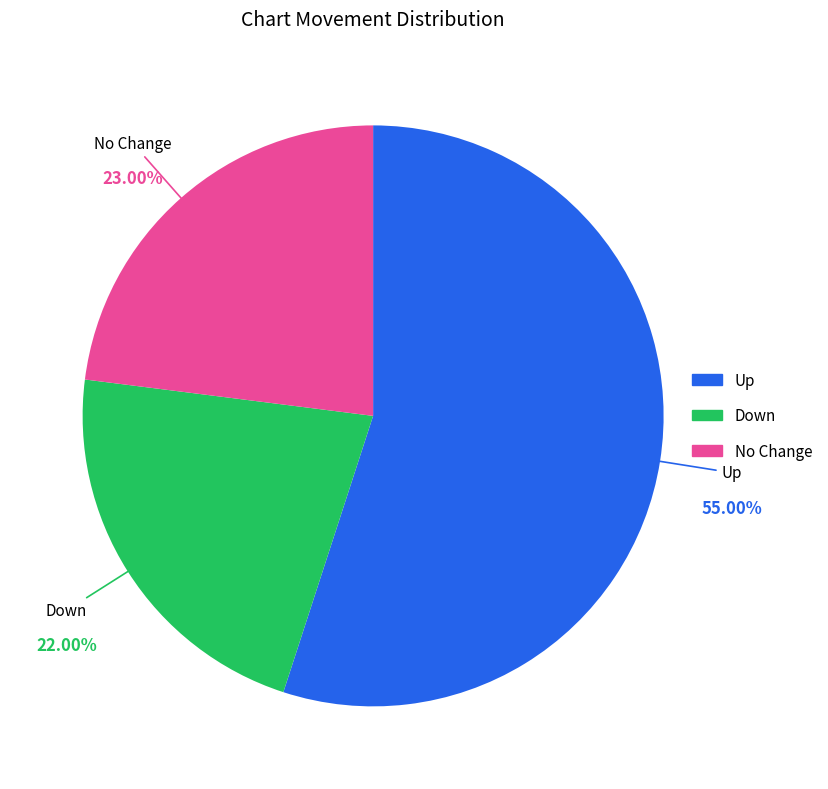

Combined, do Up and No Change account for over 50%?

Yes